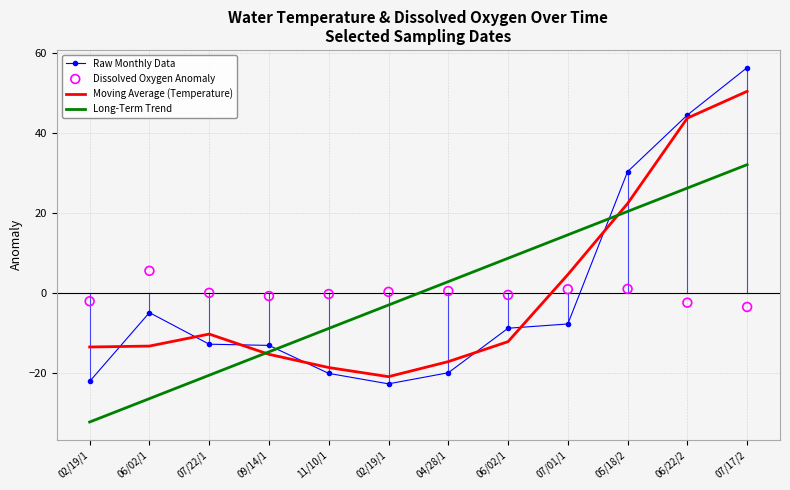

Which series reaches the minimum Y coordinate?

Long-Term Trend